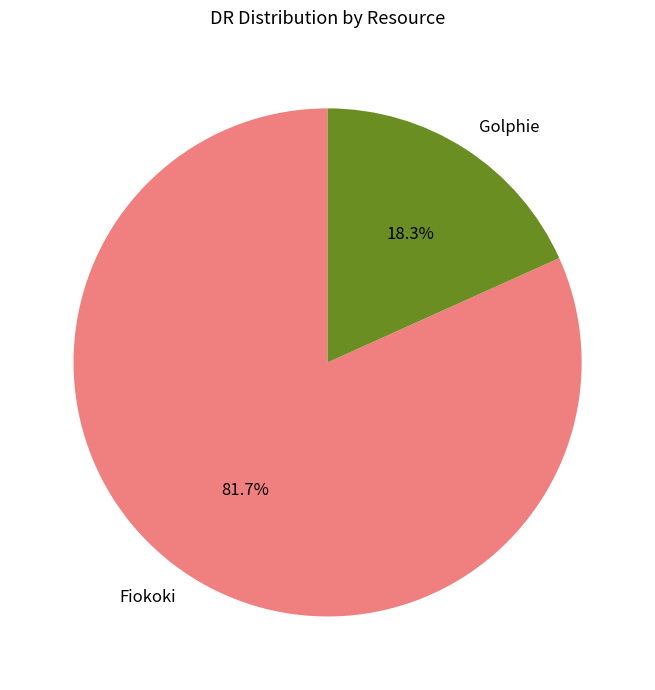

Does Fiokoki account for over 50% of the chart?

Yes